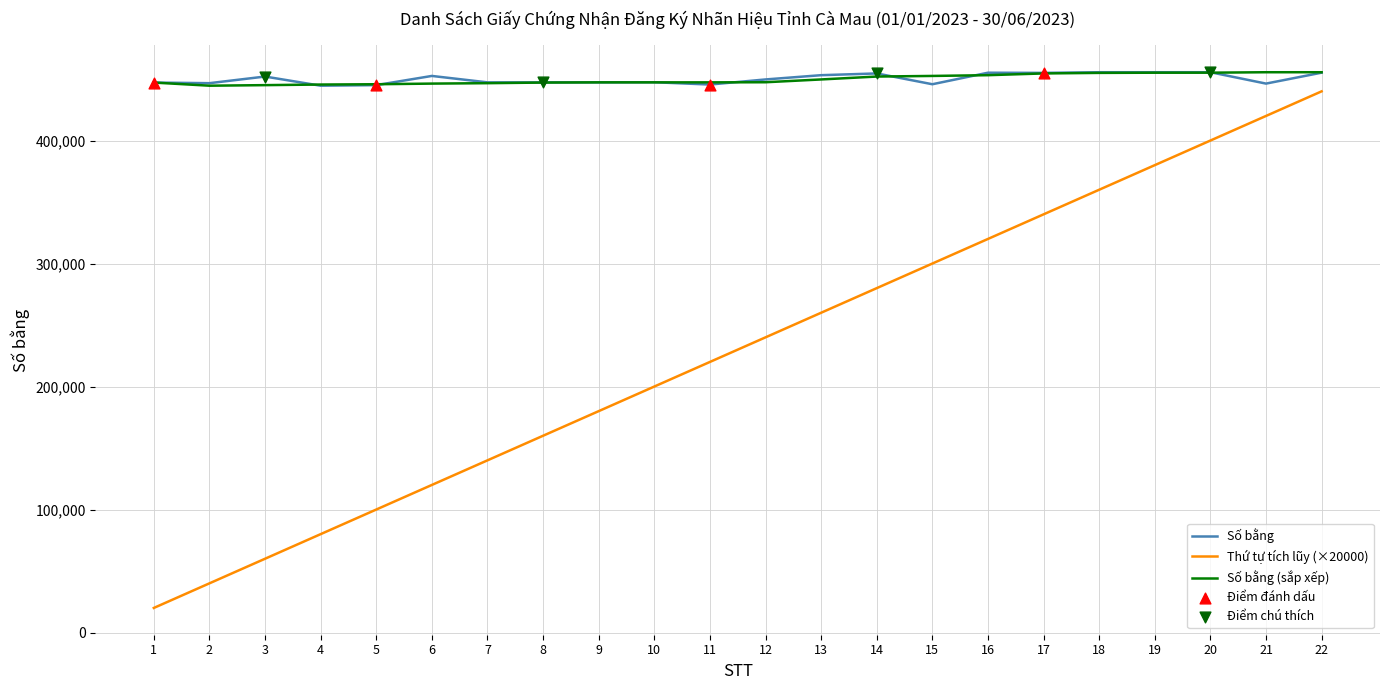

What is the total value across all series at 5?

990828